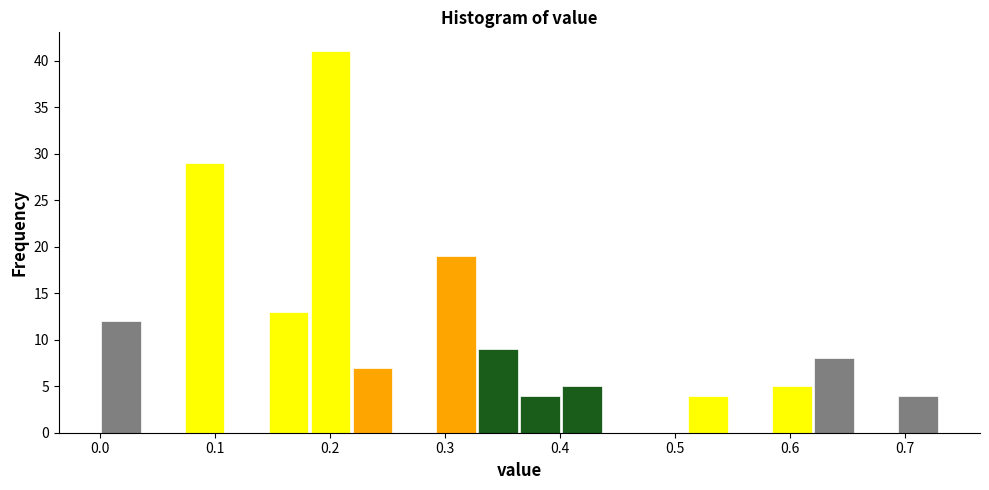

Around what value on the x-axis is the tallest bar? Give the approximate position of its centre, as read against the axis.

0.20